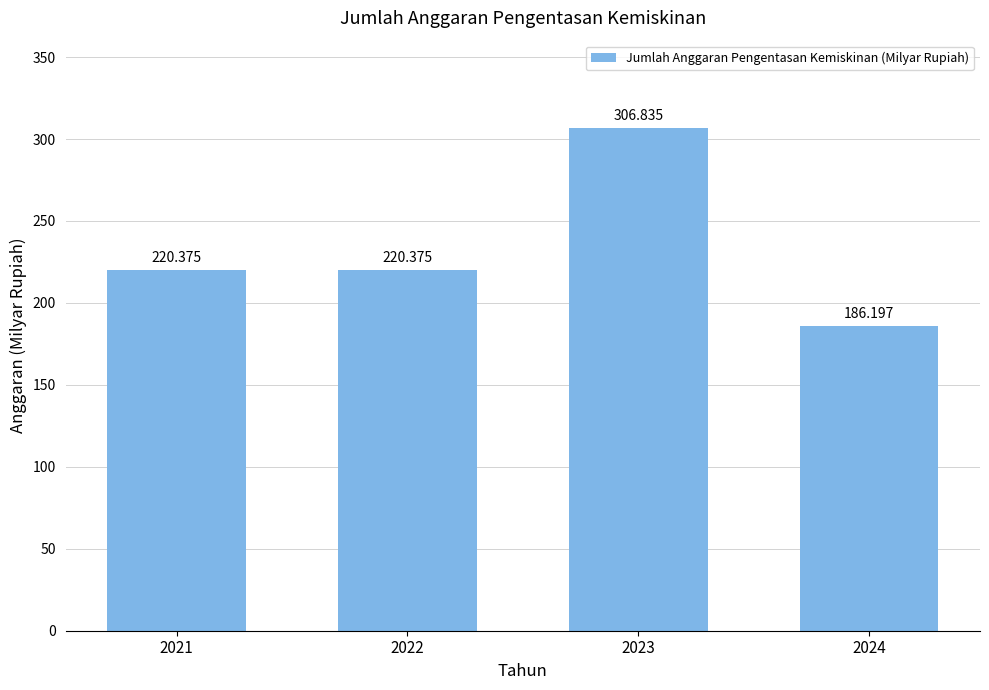

Read the value at 2022.

220.4